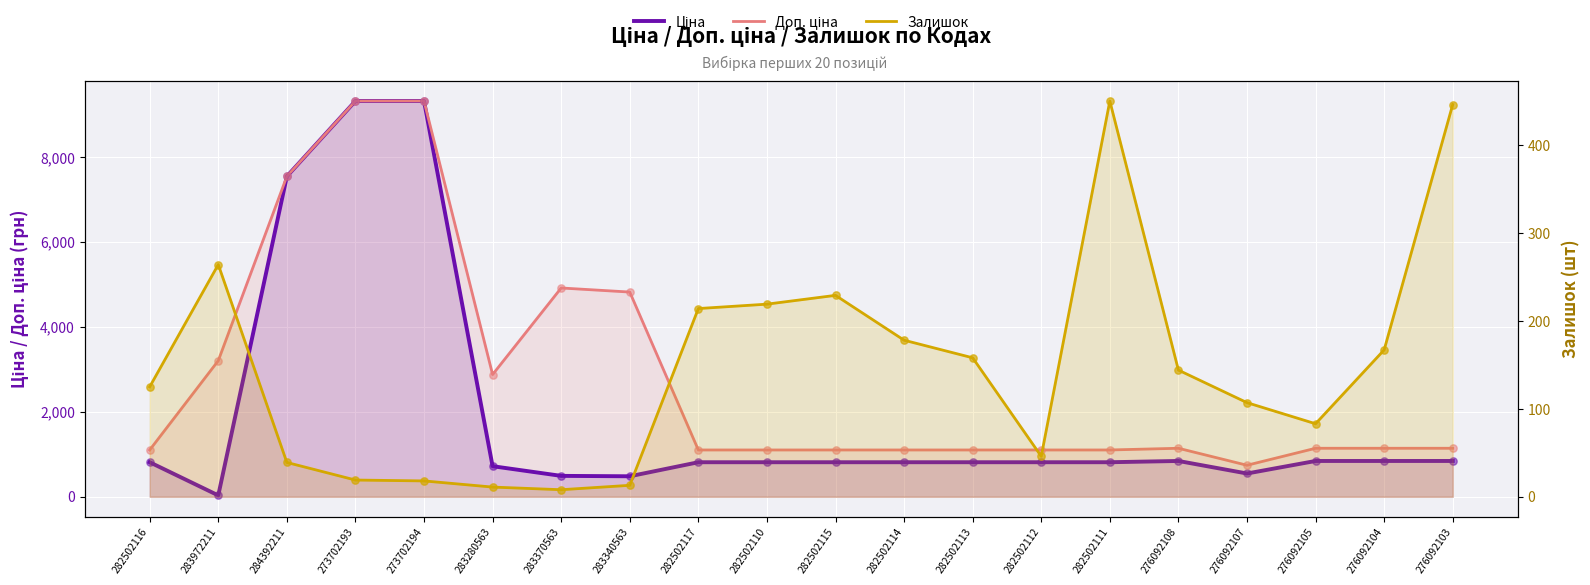

What is the total value across all series at 282502114?

2092.8